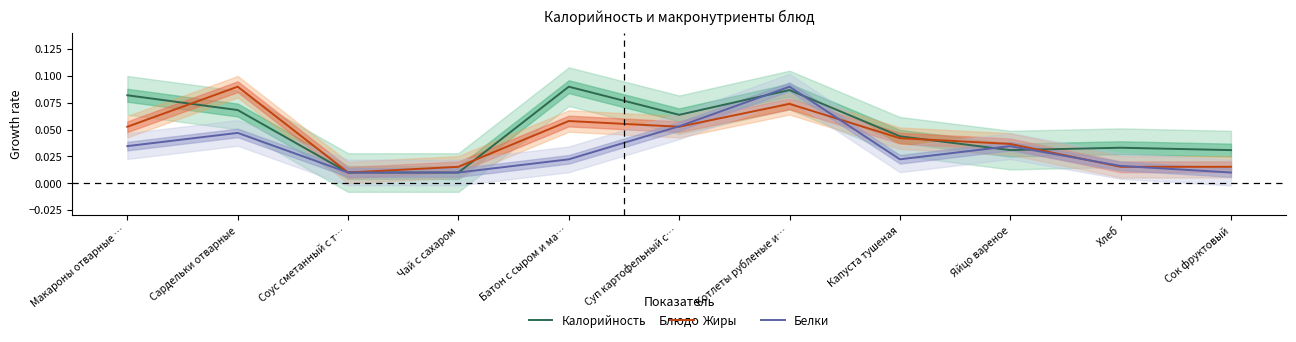

Reading left to right, list all the values displayed in this chart.

Калорийность: Макароны отварные …=0.1	Сардельки отварные=0.1	Соус сметанный с т…=0.0	Чай с сахаром=0.0	Батон с сыром и ма…=0.1	Суп картофельный с…=0.1	Котлеты рубленые и…=0.1	Капуста тушеная=0.0	Яйцо вареное=0.0	Хлеб=0.0	Сок фруктовый=0.0
Жиры: Макароны отварные …=0.1	Сардельки отварные=0.1	Соус сметанный с т…=0.0	Чай с сахаром=0.0	Батон с сыром и ма…=0.1	Суп картофельный с…=0.1	Котлеты рубленые и…=0.1	Капуста тушеная=0.0	Яйцо вареное=0.0	Хлеб=0.0	Сок фруктовый=0.0
Белки: Макароны отварные …=0.0	Сардельки отварные=0.0	Соус сметанный с т…=0.0	Чай с сахаром=0.0	Батон с сыром и ма…=0.0	Суп картофельный с…=0.1	Котлеты рубленые и…=0.1	Капуста тушеная=0.0	Яйцо вареное=0.0	Хлеб=0.0	Сок фруктовый=0.0